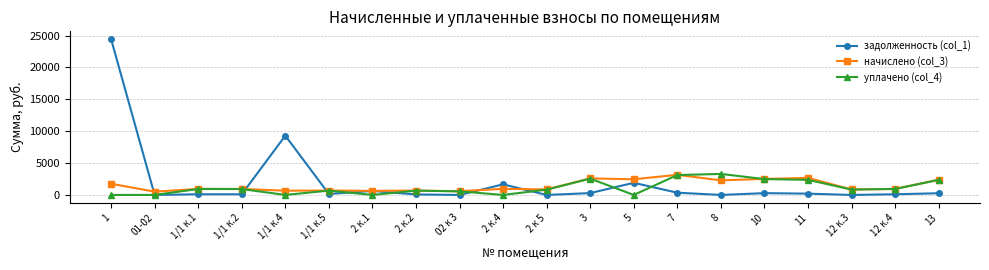

The value of задолженность (col_1) at 12 к.3 is 0.0. True or false?

True